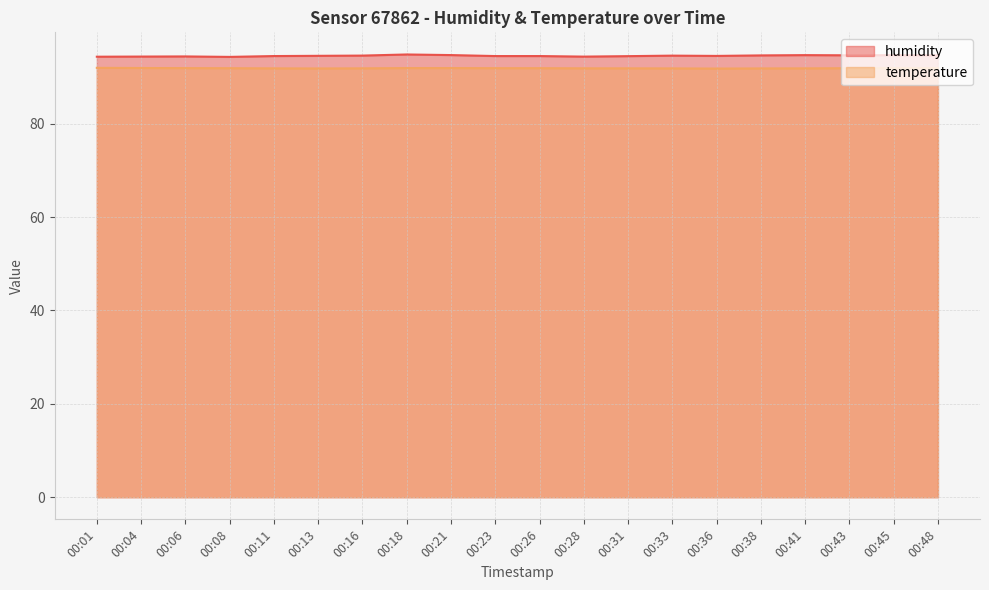

Count the values in the range 94 to 95.

20